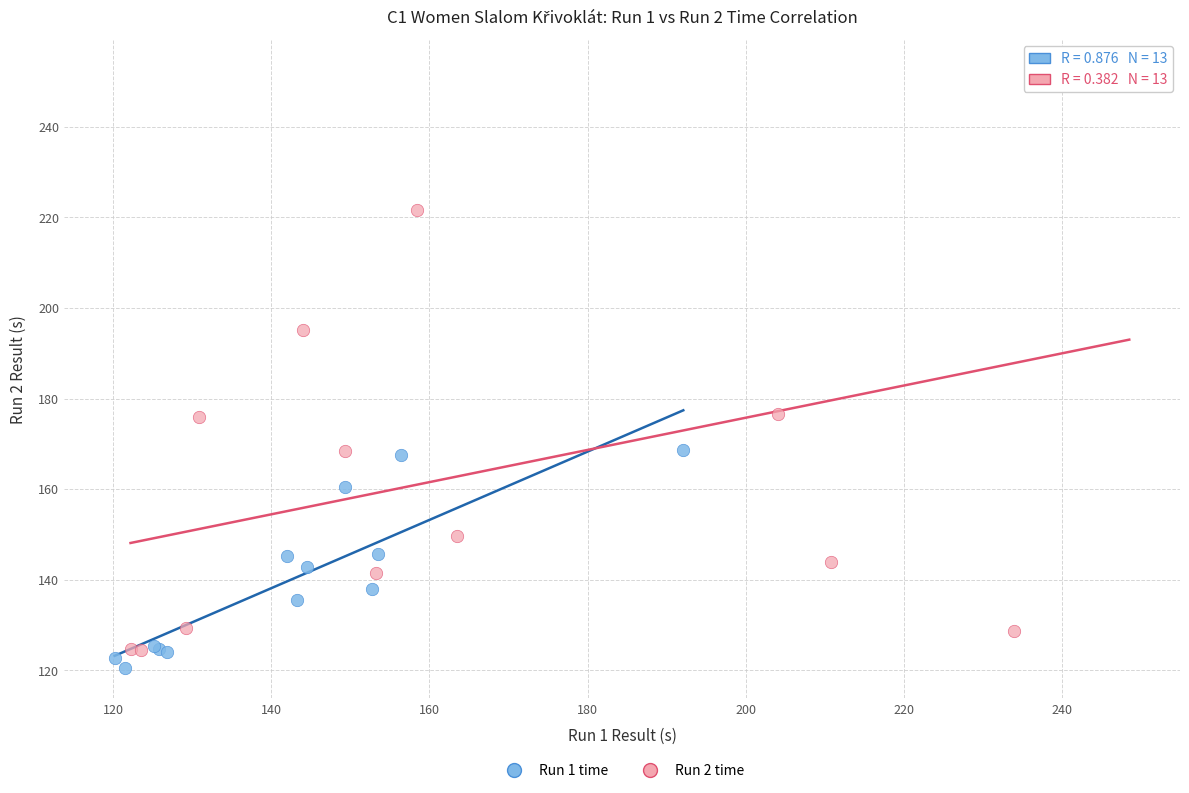

Which series contains the highest Y value?

Run 2 time